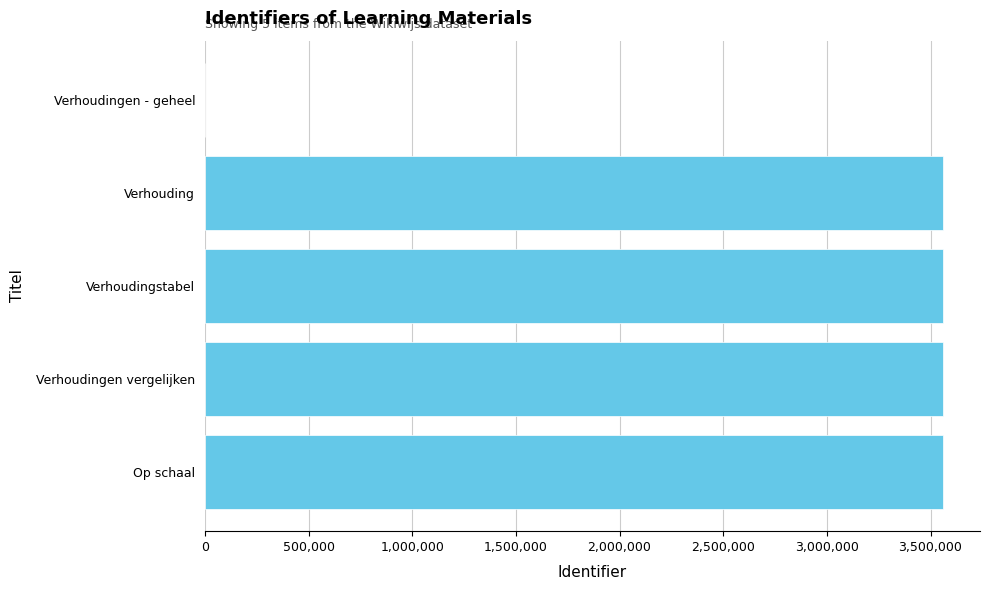

Is it true that the value at Op schaal is 3560724?

True